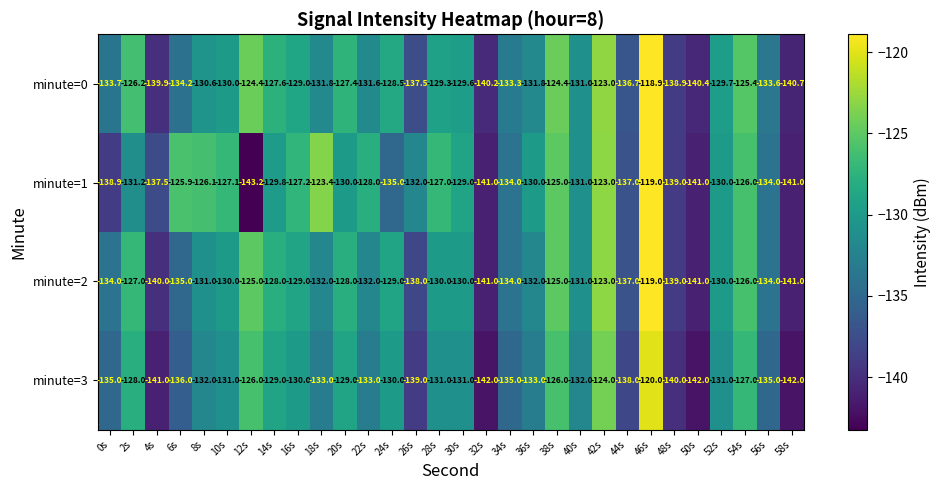

Which label corresponds to the smallest value in the chart?

12s